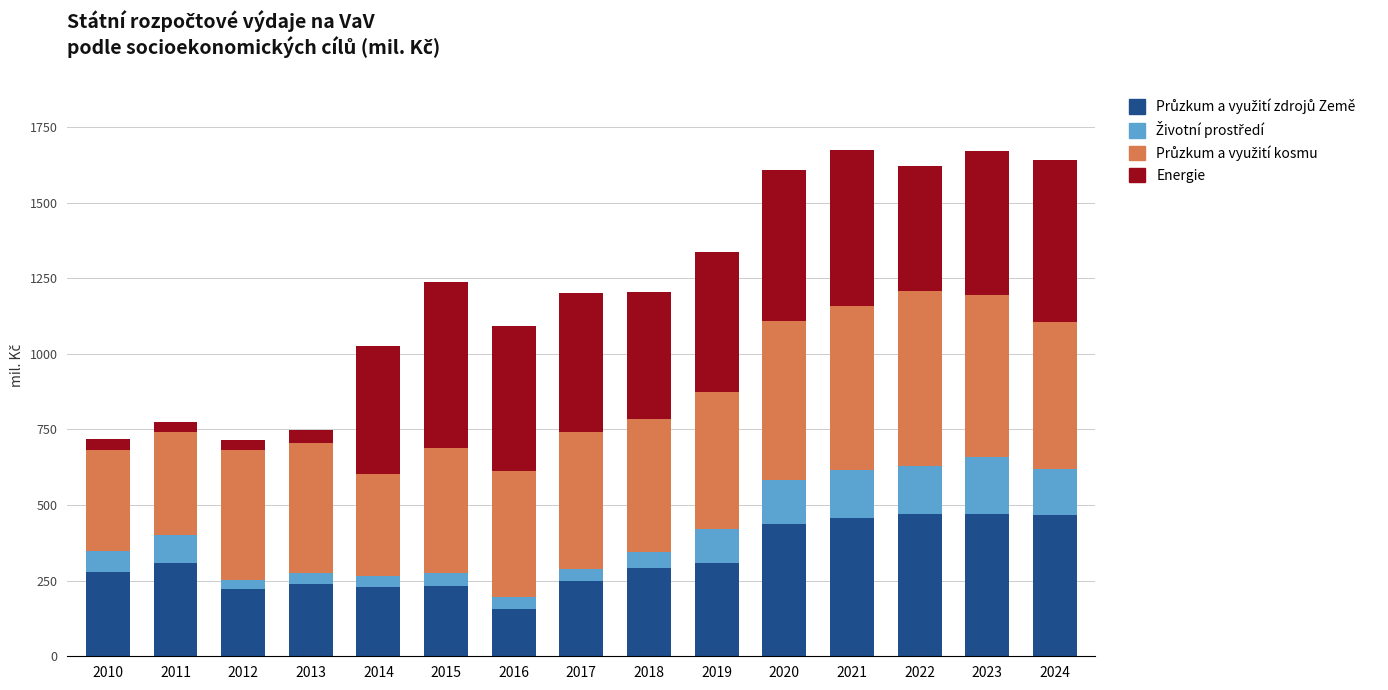

Is it true that Životní prostředí equals 15.1 at 2016?

False